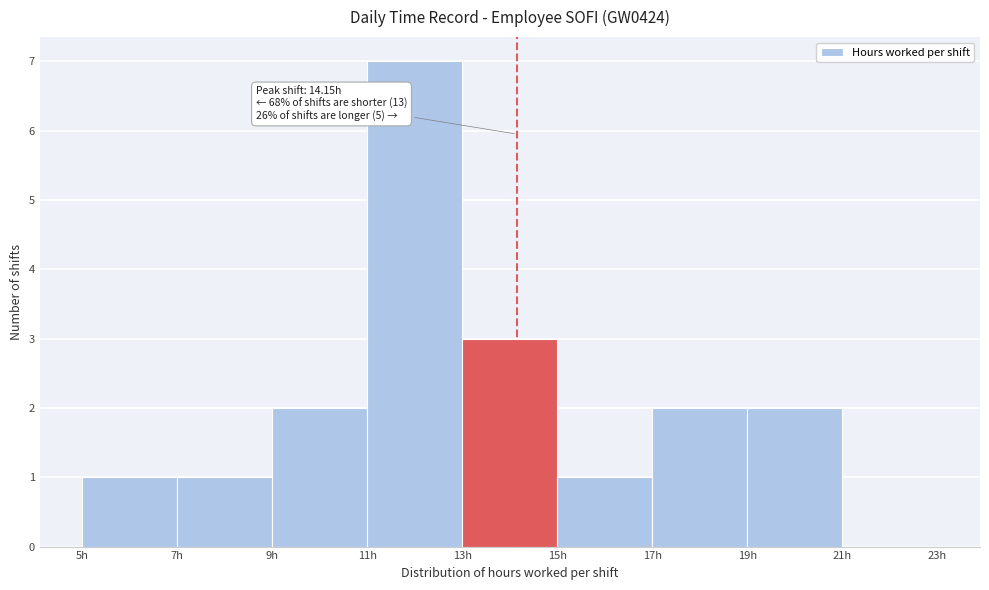

Over which range of the x-axis is the bar tallest?

11 to 13